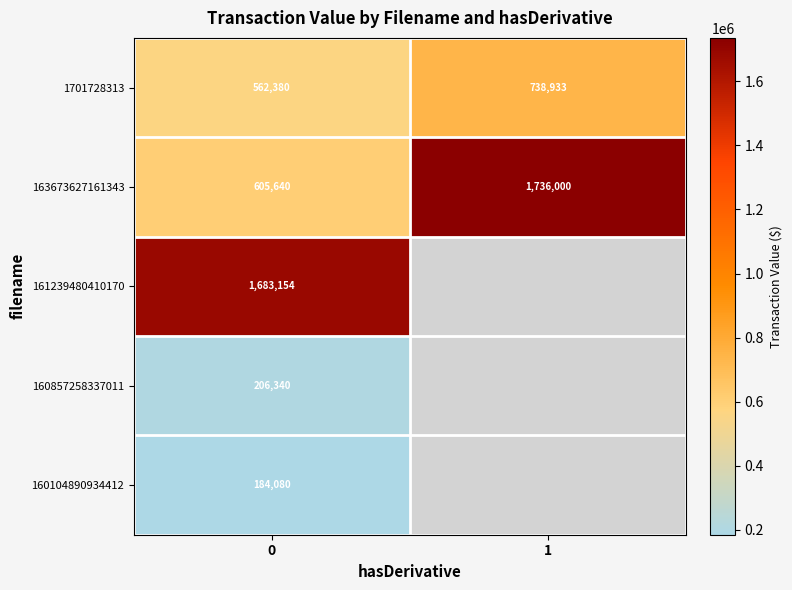

What is the spread (max minus min) of values at 0?

1499074